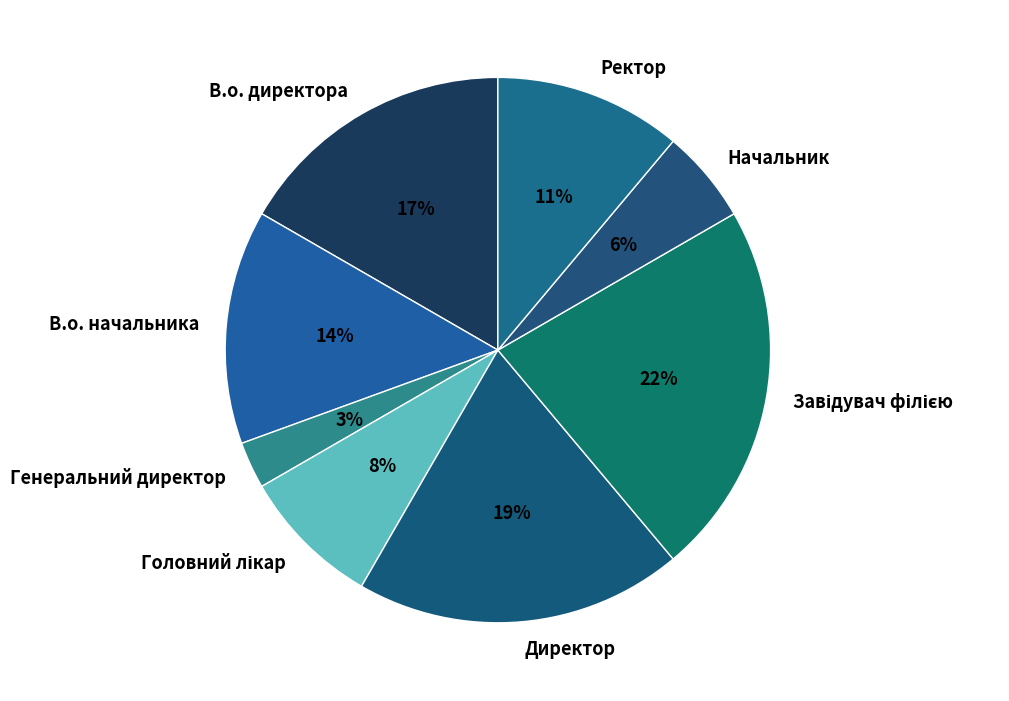

True or false: В.о. начальника accounts for 3% of the total.

False